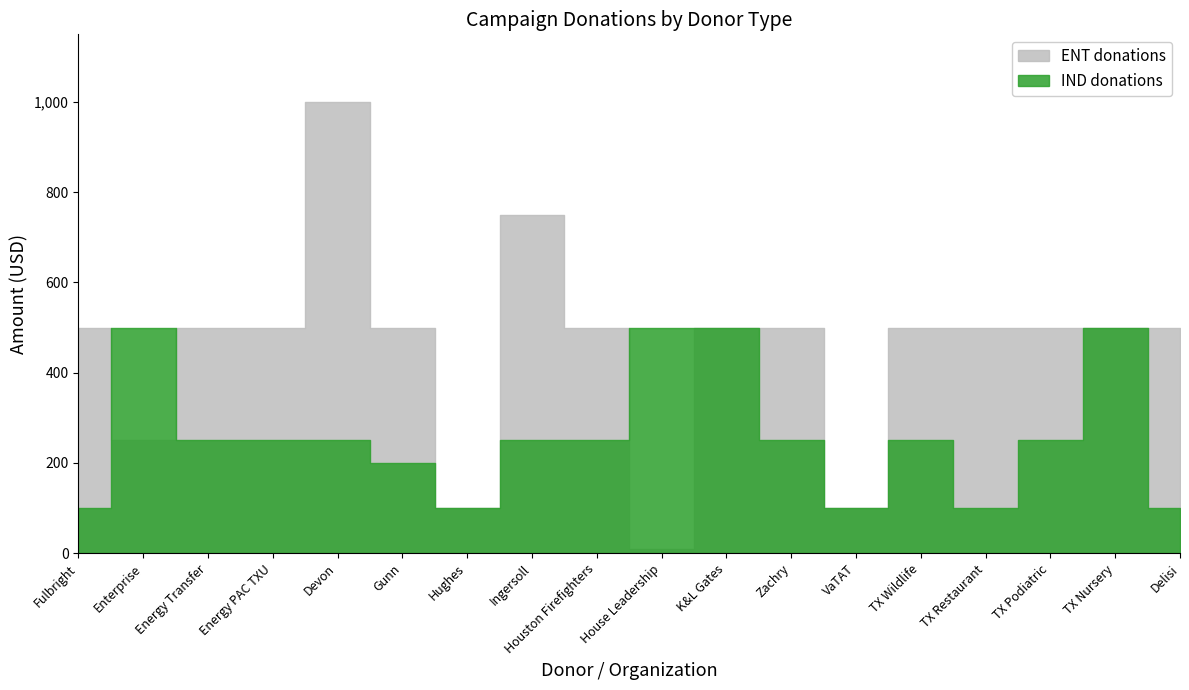

At which category does ENT donations reach its first local peak?

Devon